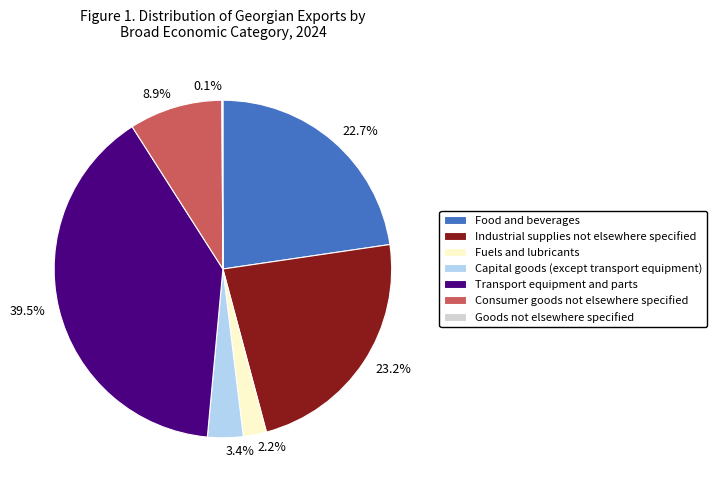

What is the largest slice in the pie chart?

Transport equipment and parts